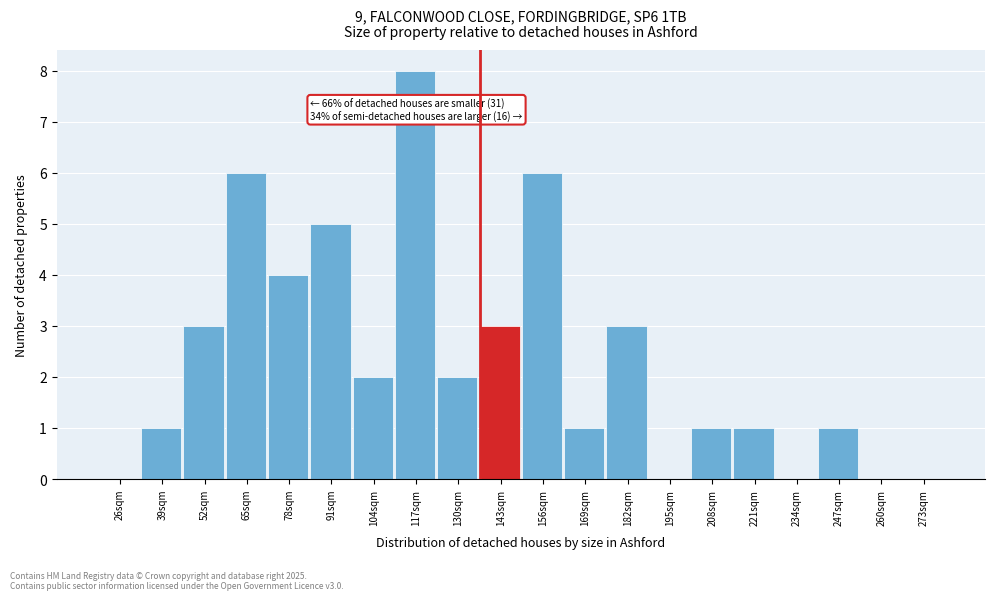

Reading left to right, extract all data points from this chart.

26sqm=0	39sqm=1	52sqm=3	65sqm=6	78sqm=4	91sqm=5	104sqm=2	117sqm=8	130sqm=2	143sqm=3	156sqm=6	169sqm=1	182sqm=3	195sqm=0	208sqm=1	221sqm=1	234sqm=0	247sqm=1	260sqm=0	273sqm=0